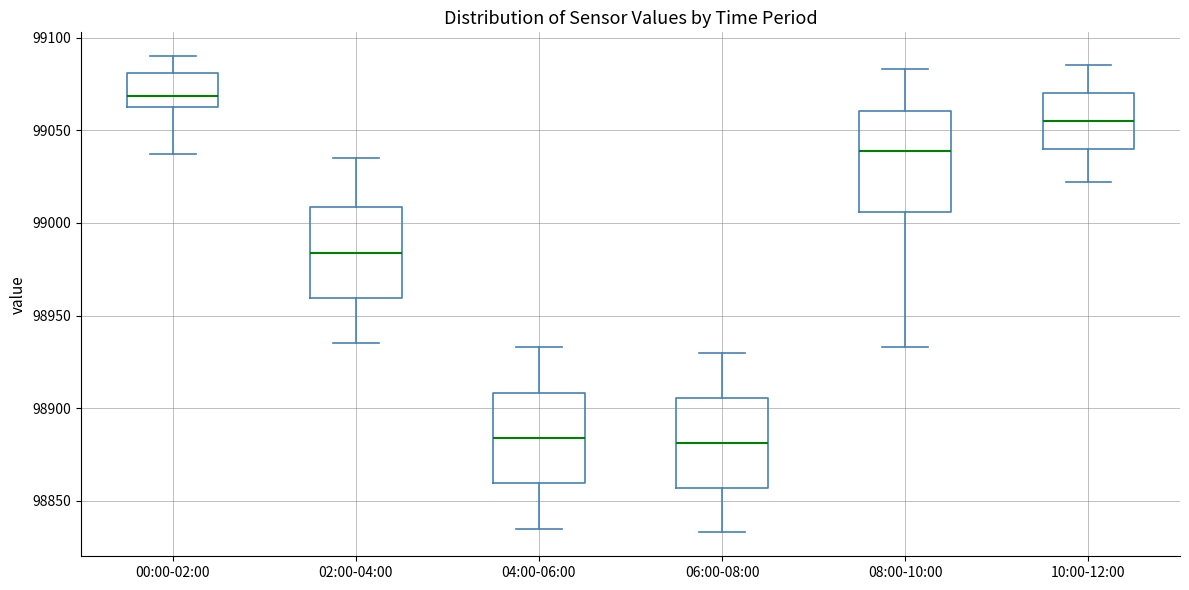

Reading left to right, read every box against the y-axis: the position of its median line, the range the box covers, and the ends of its whiskers. The values are not printed on the chart, so give them approximately, as read against the axis.

00:00-02:00: median 99070, box 99065 to 99080, whiskers 99035 to 99090
02:00-04:00: median 98985, box 98960 to 99010, whiskers 98935 to 99035
04:00-06:00: median 98885, box 98860 to 98910, whiskers 98835 to 98935
06:00-08:00: median 98880, box 98855 to 98905, whiskers 98835 to 98930
08:00-10:00: median 99040, box 99005 to 99060, whiskers 98935 to 99085
10:00-12:00: median 99055, box 99040 to 99070, whiskers 99020 to 99085